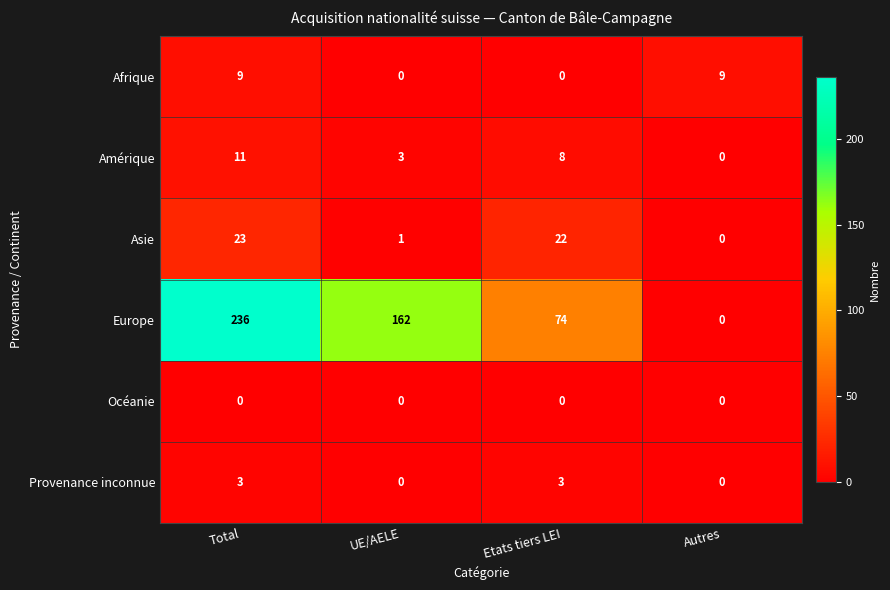

List the series in order of their peak value, lowest first.

Océanie, Provenance inconnue, Afrique, Amérique, Asie, Europe